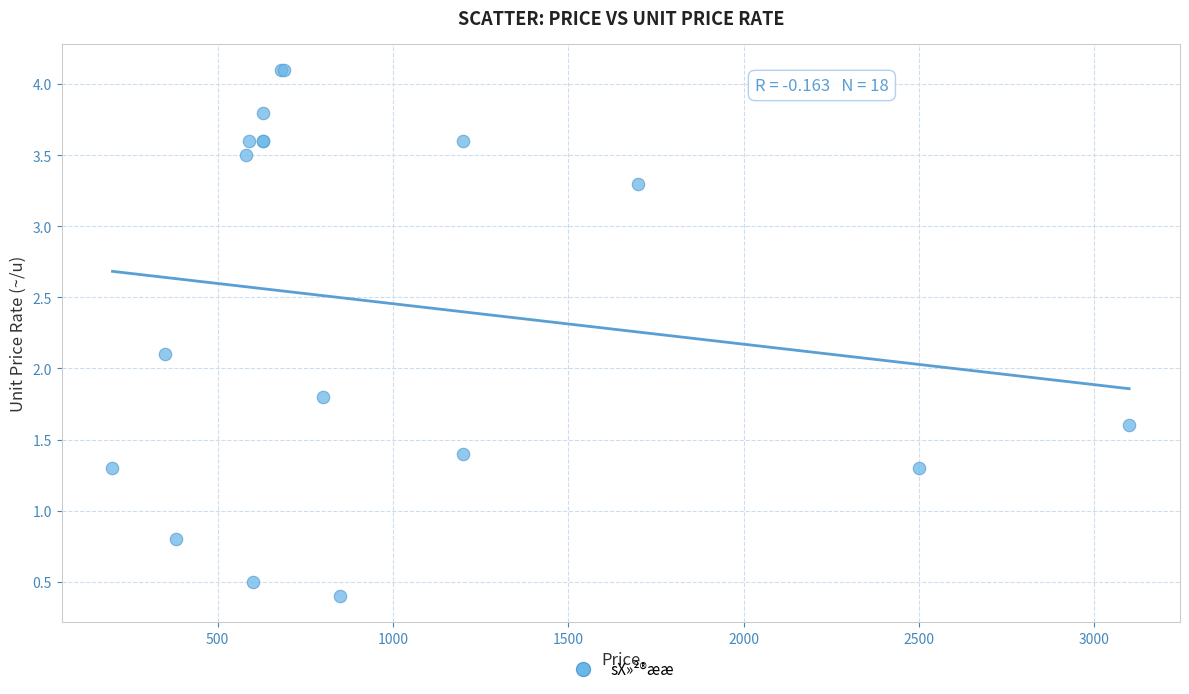

What Y value in the scatter plot is closest to 2?

2.1